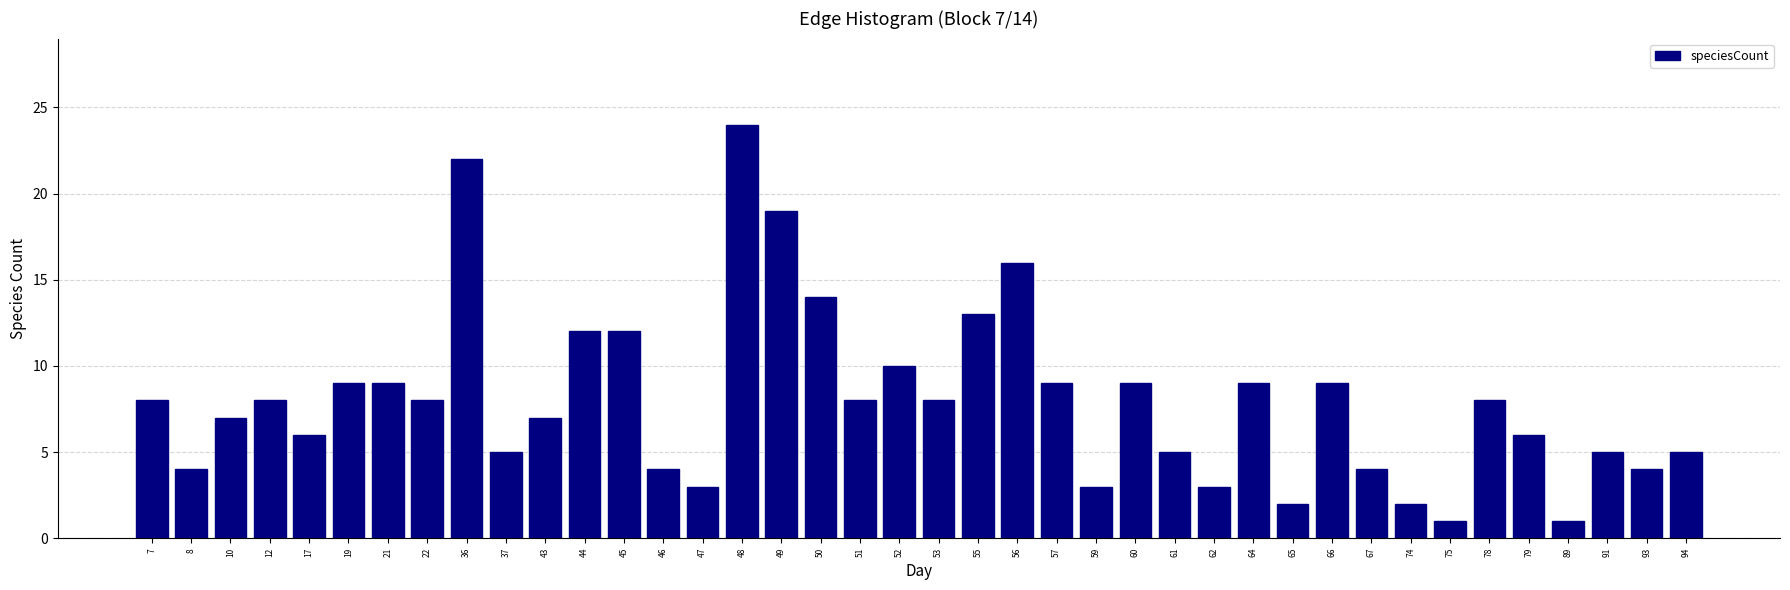

What is the value of the 31st bar from the left?

9